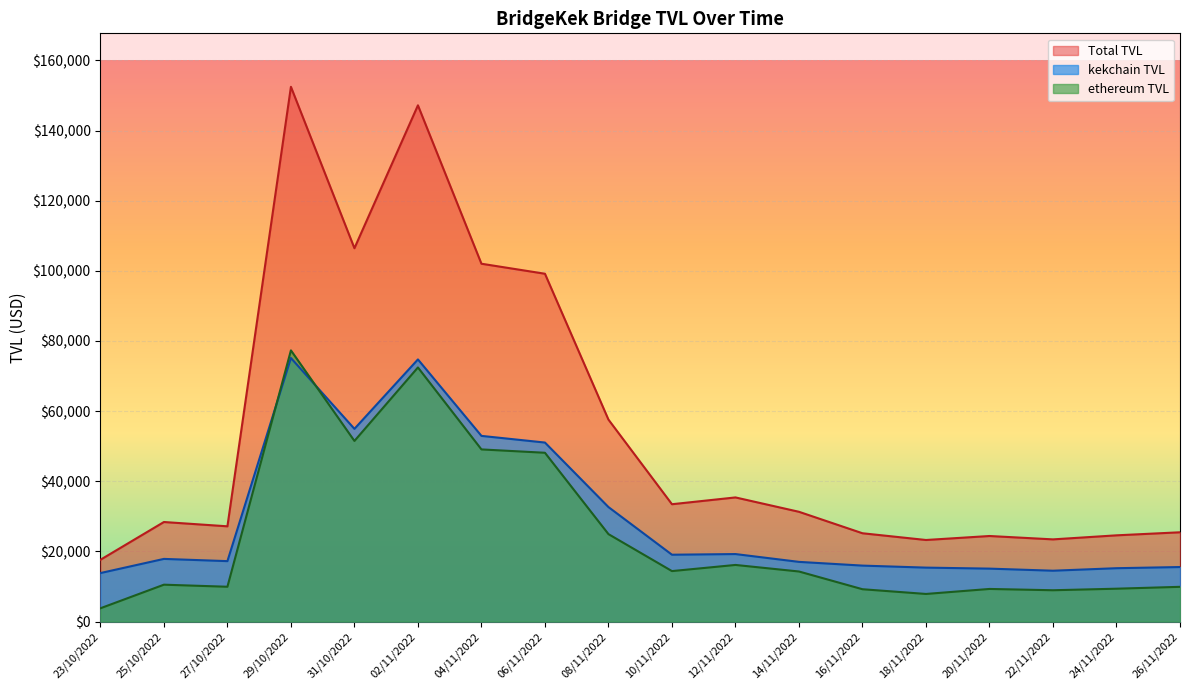

The value of kekchain TVL at 24/11/2022 is 15215.4. True or false?

True